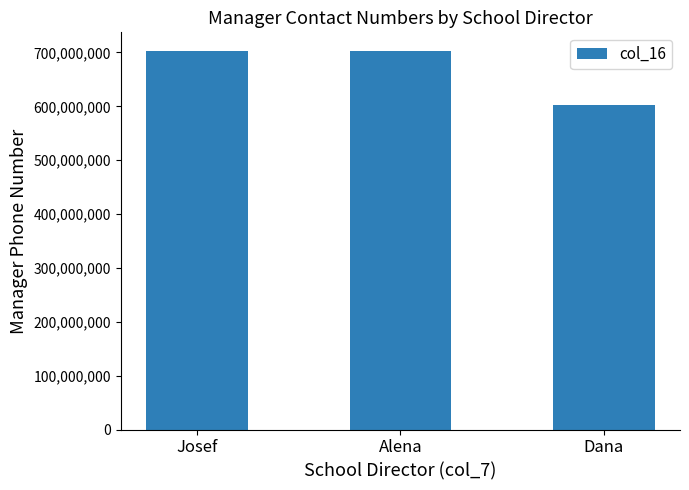

Does the chart contain stacked bars?

No